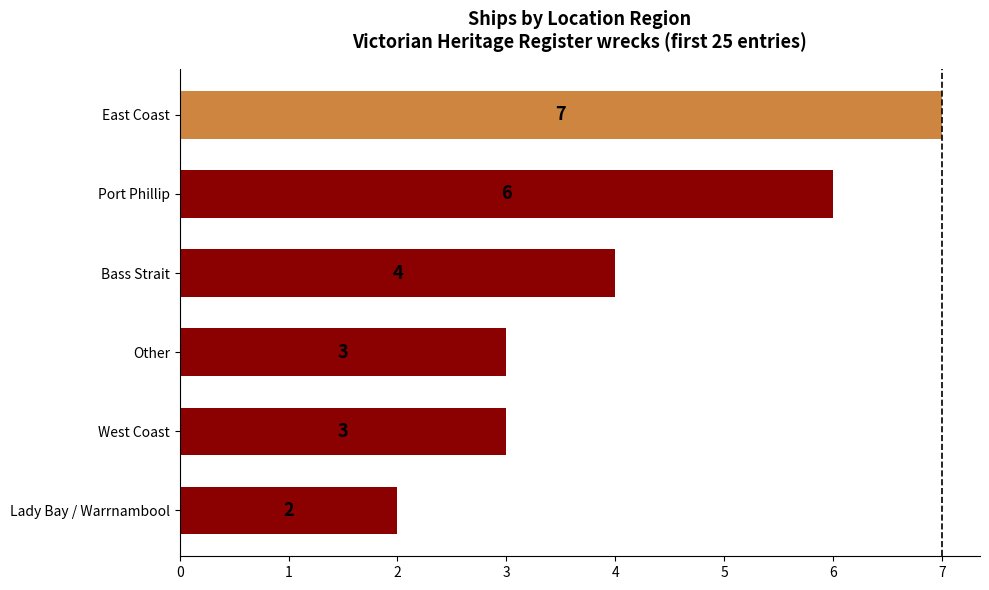

Between Lady Bay / Warrnambool and East Coast, which is larger?

East Coast